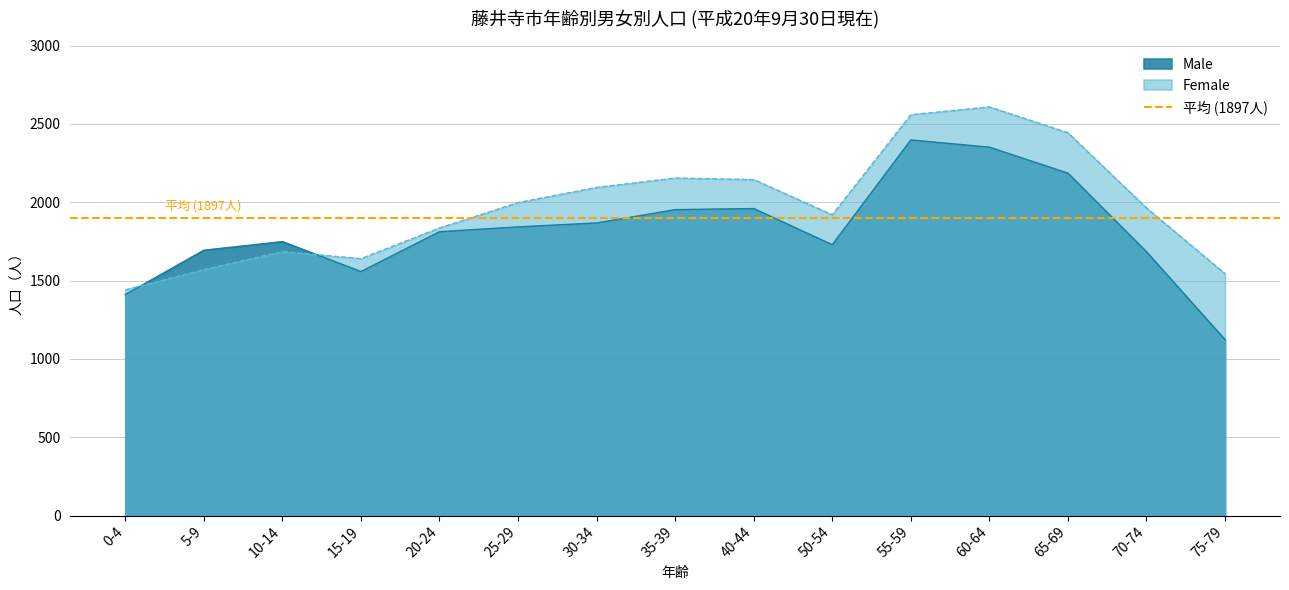

What is the difference between the Male values at 55-59 and 15-19?

840